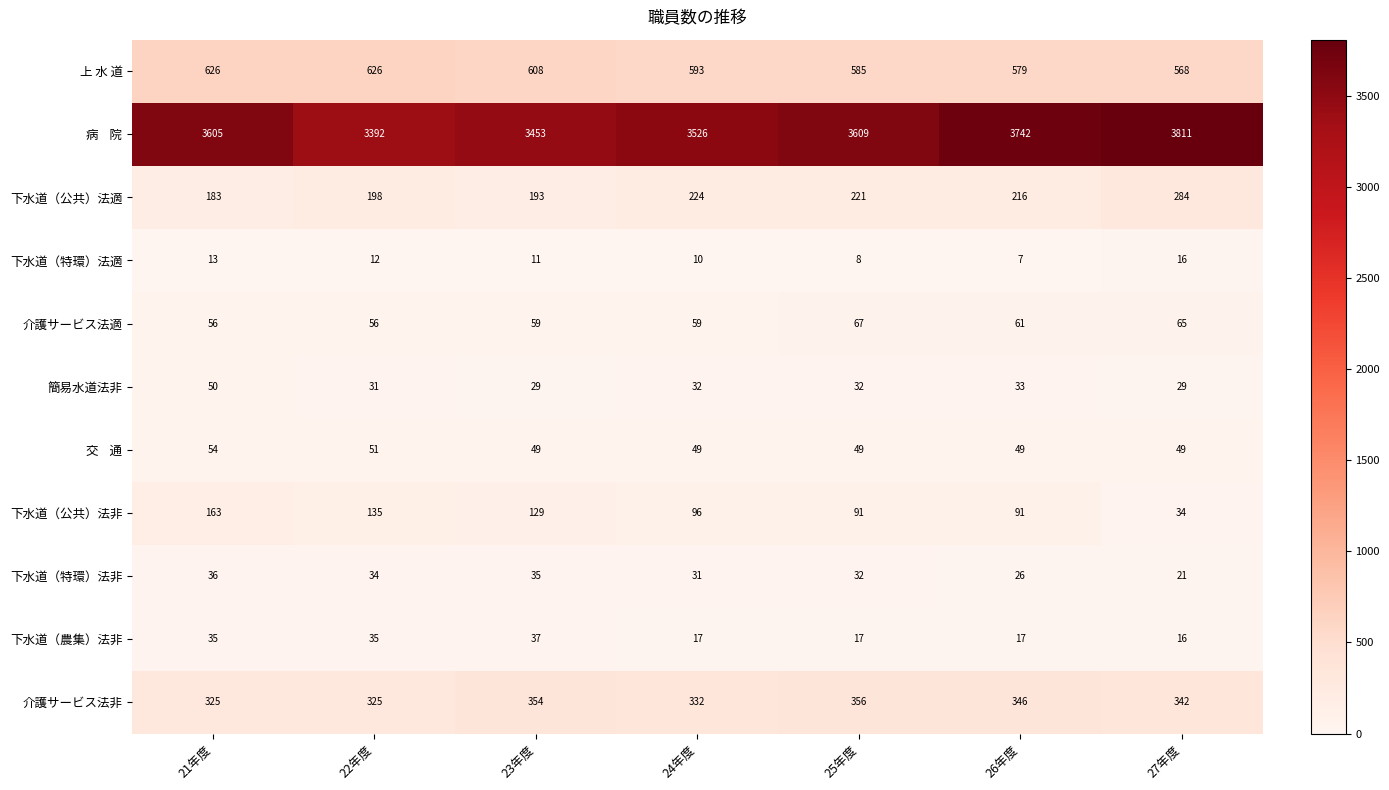

The 介護サービス法適 series shows 56 at 22年度. True or false?

True